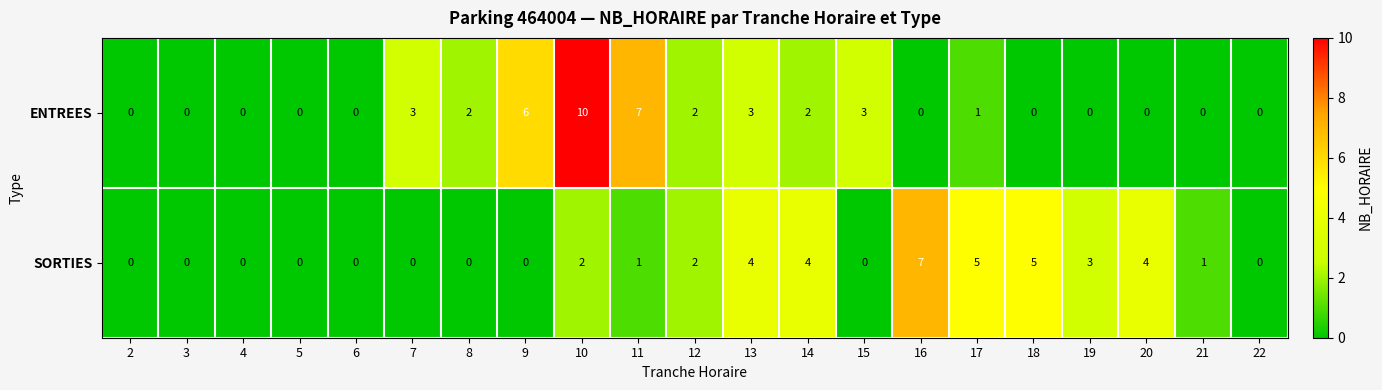

What is the difference between the maximum and minimum values in the ENTREES series?

10